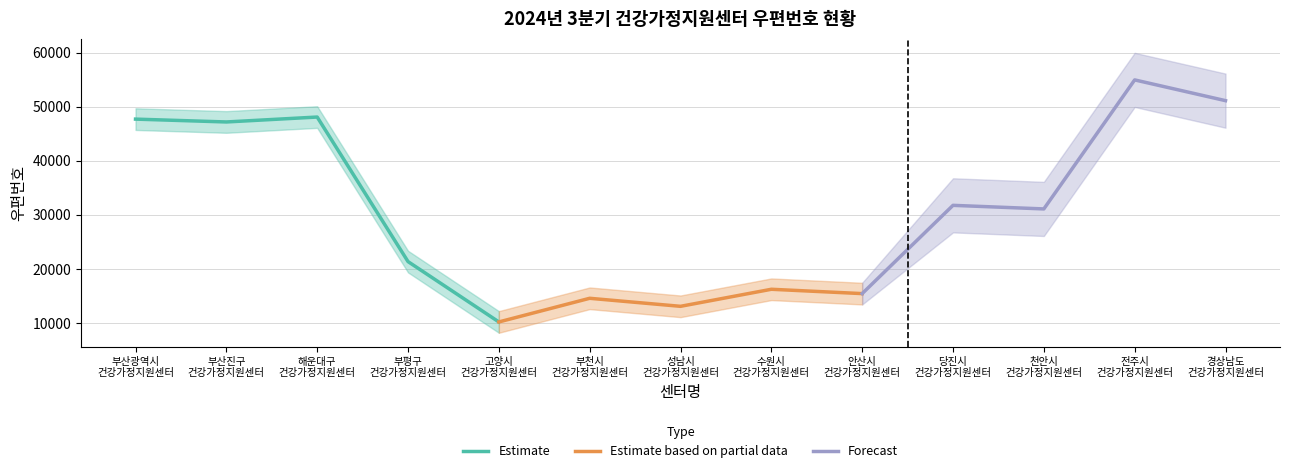

What is the maximum value for Estimate?

48088